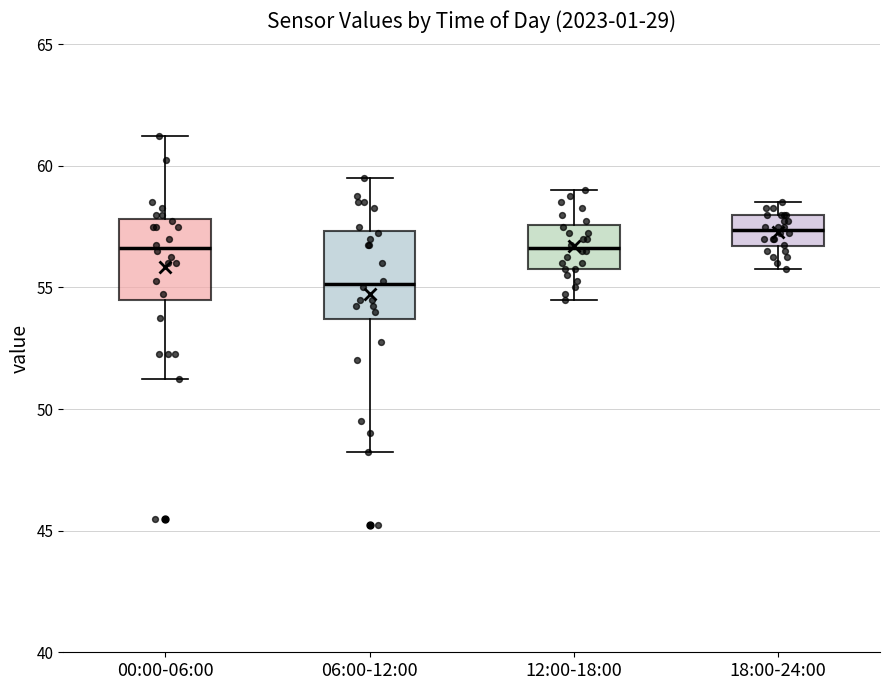

Where is the upper edge of the box for 06:00-12:00 on the y-axis? The values are not printed on the chart, so give them approximately, as read against the axis.

57.5